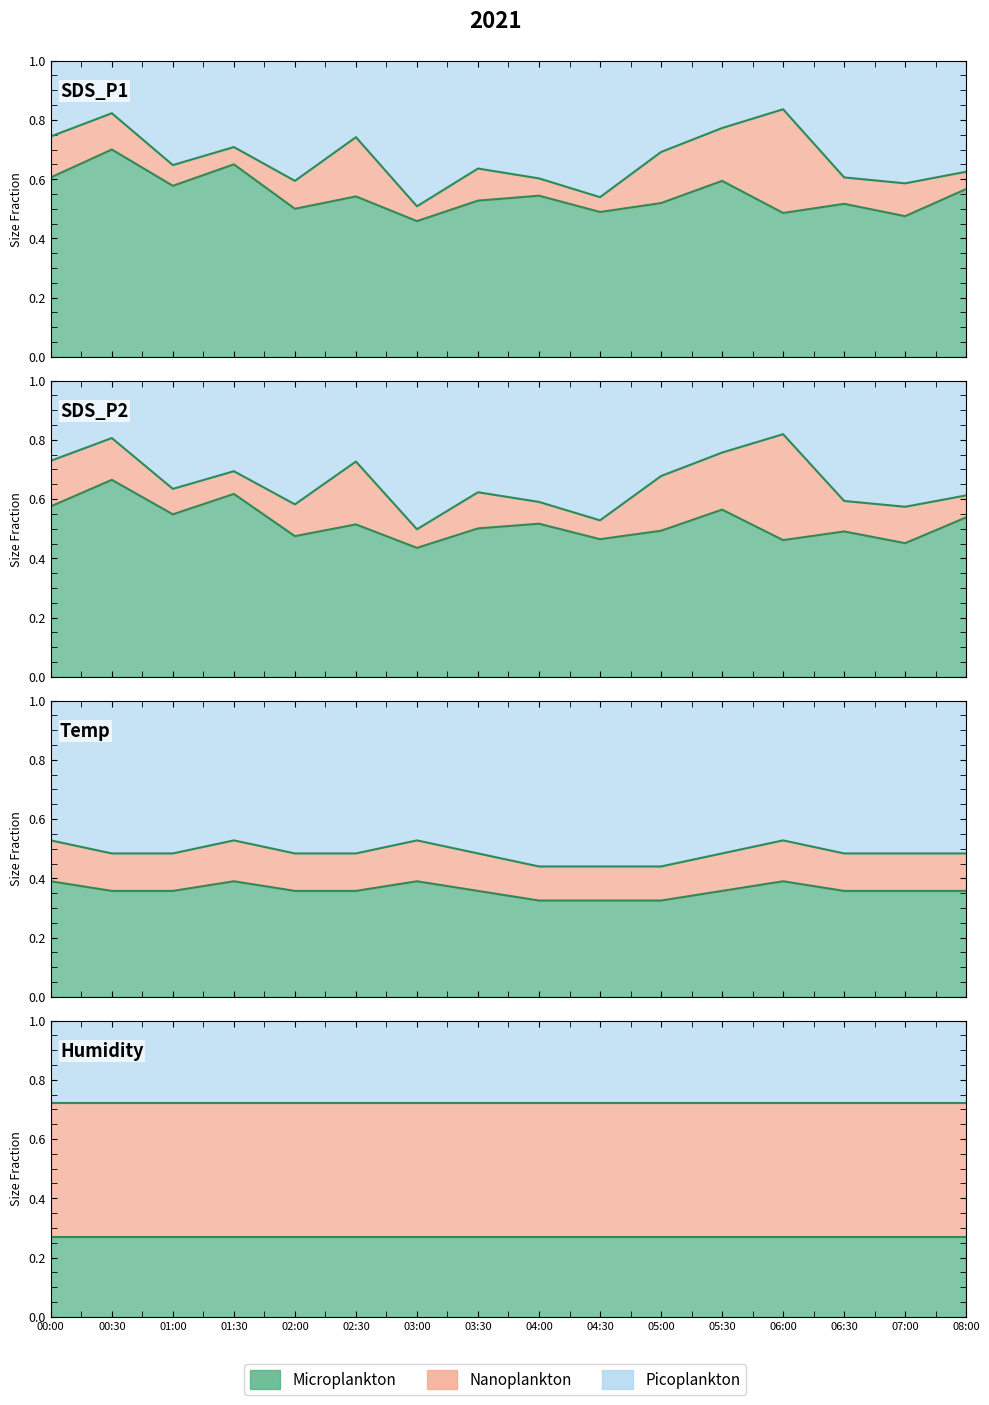

What is the total value across all series at 03:30?

1.5